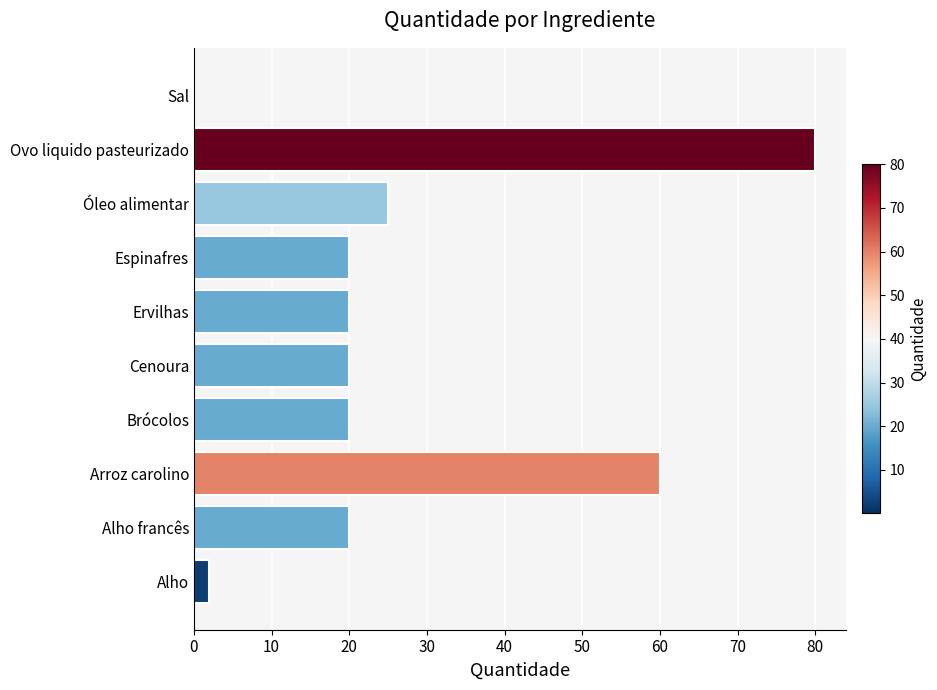

Are the bars horizontal?

Yes